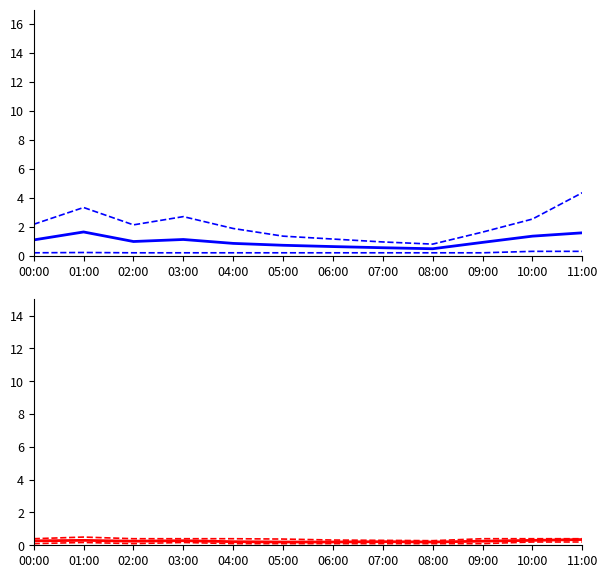

What is the label of the 9th point from the left?

08:00